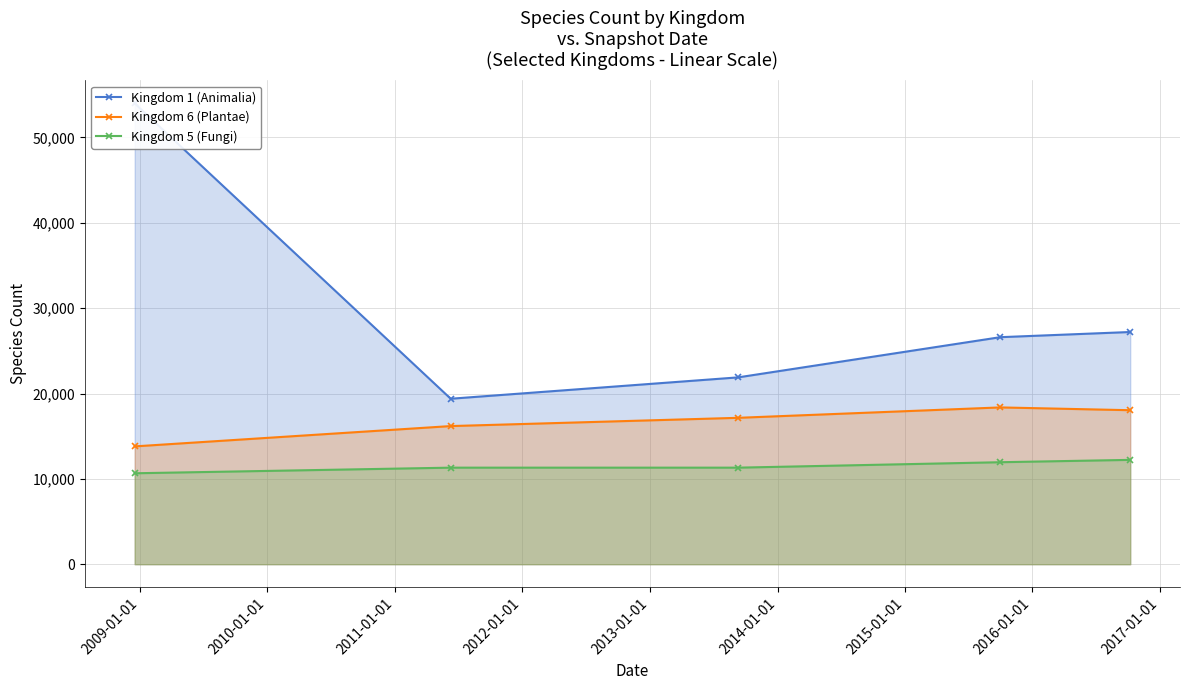

What is the average value of the Kingdom 1 (Animalia) series?

29819